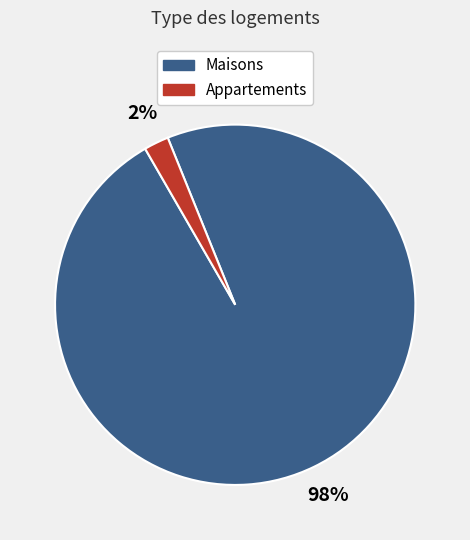

True or false: Maisons accounts for 87% of the total.

False